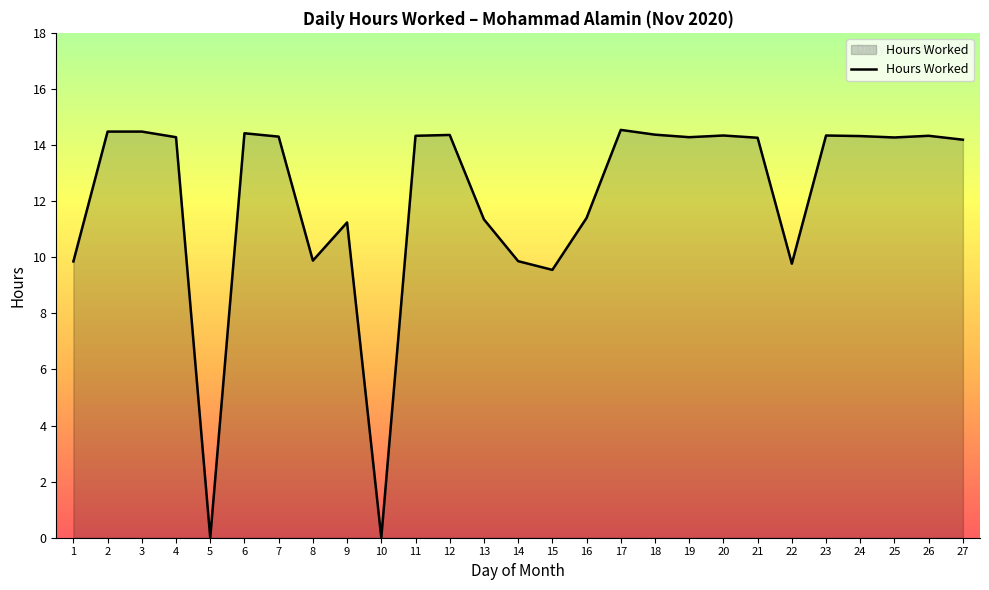

What is the difference between the maximum and minimum values?

14.5